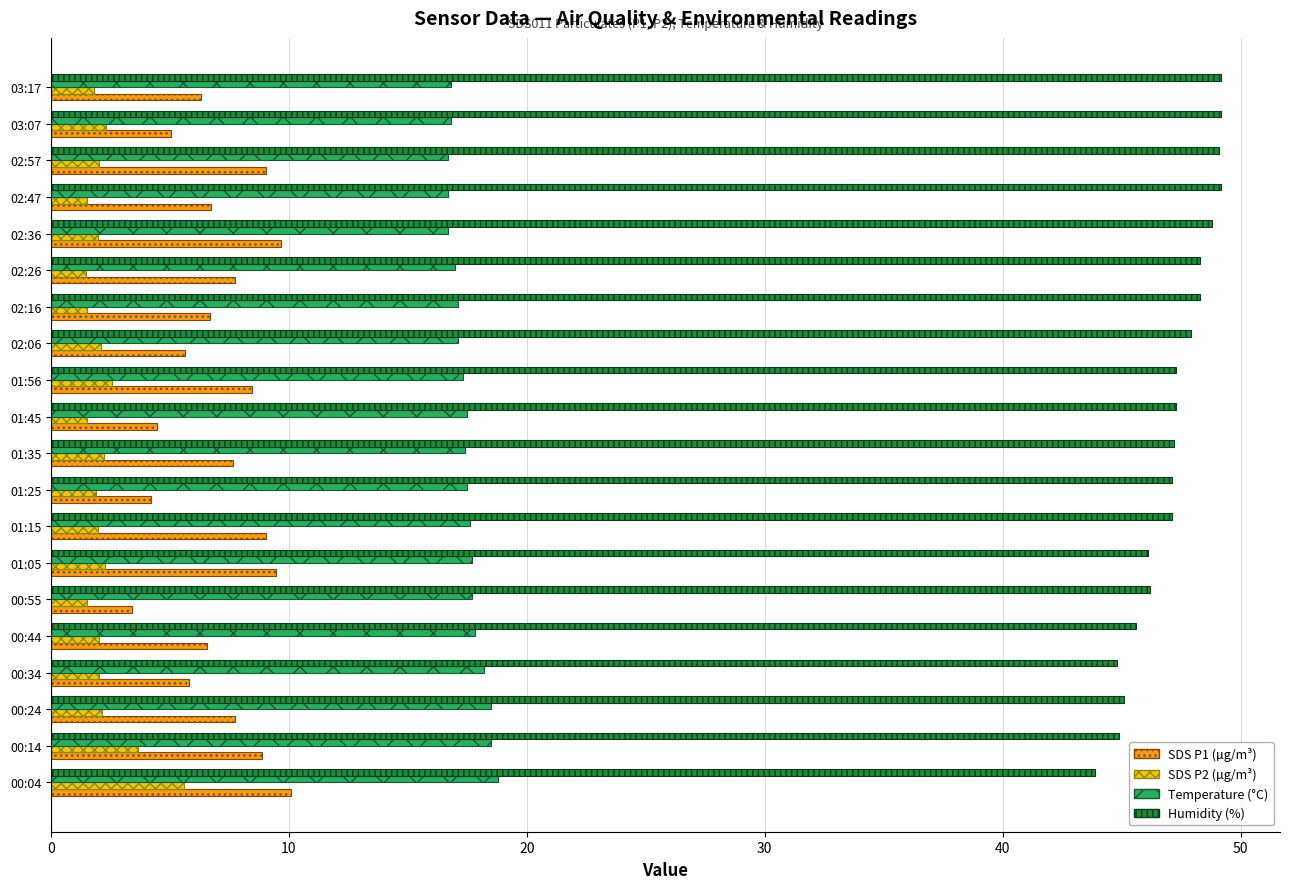

What is the greatest value displayed?

49.2